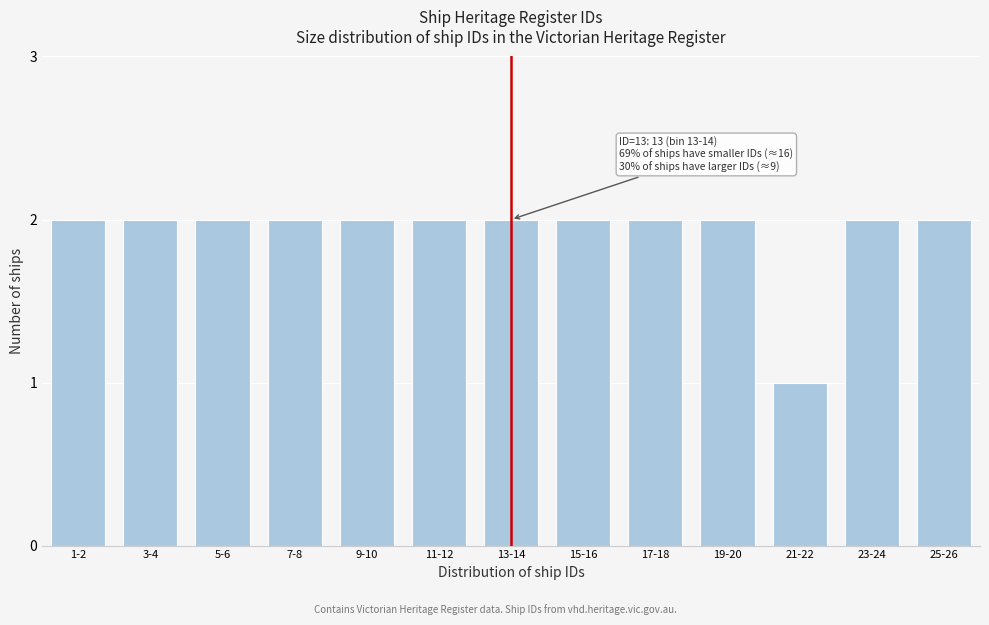

Reading right to left, extract all data points from this chart.

25-26=2	23-24=2	21-22=1	19-20=2	17-18=2	15-16=2	13-14=2	11-12=2	9-10=2	7-8=2	5-6=2	3-4=2	1-2=2